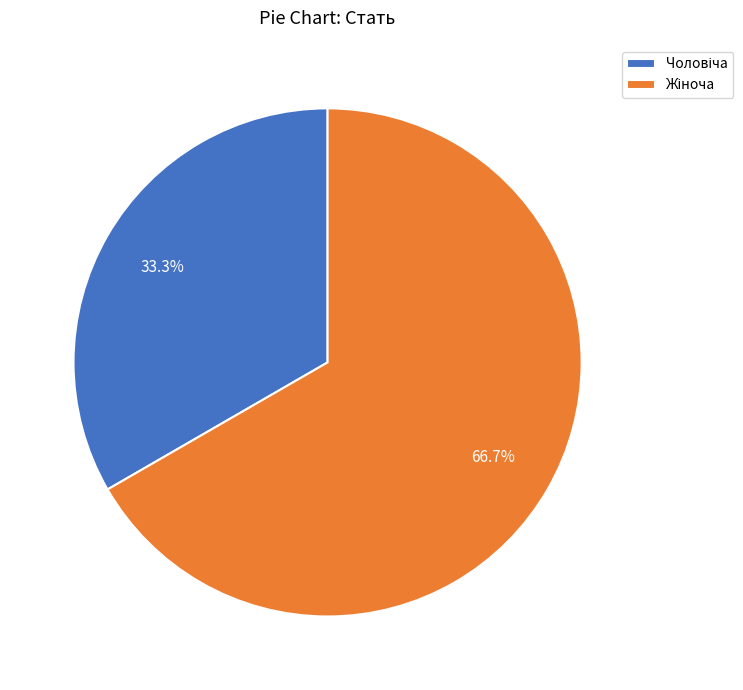

Is there a majority slice in this chart?

Yes